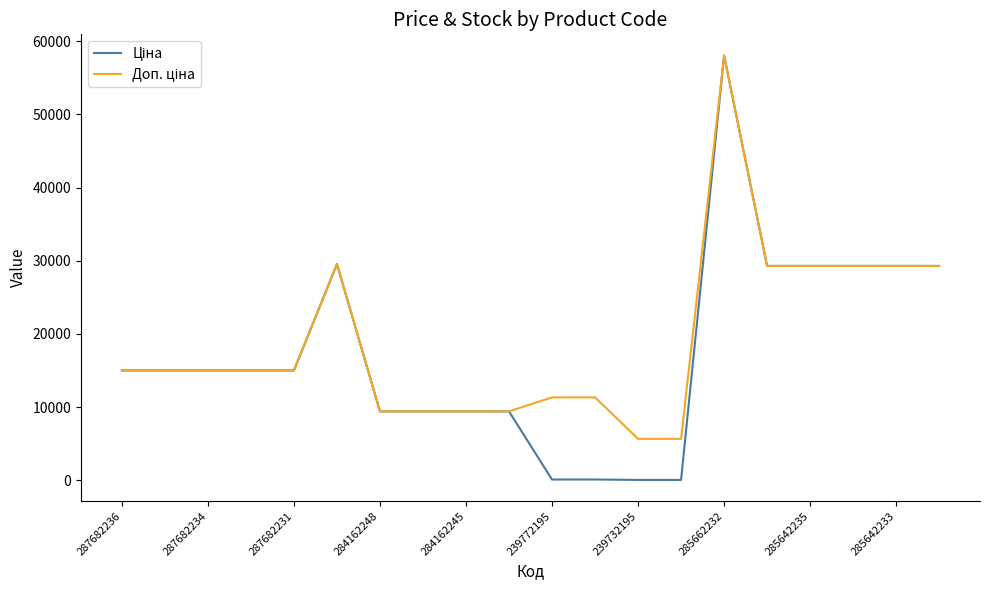

What is the maximum value shown in the chart?

58037.0